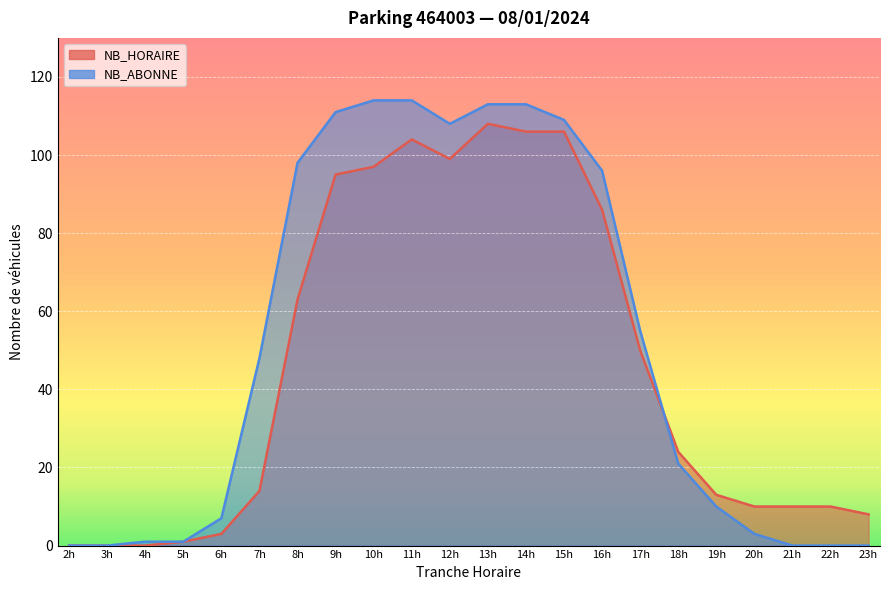

How many interior local valleys does the NB_ABONNE series have?

1